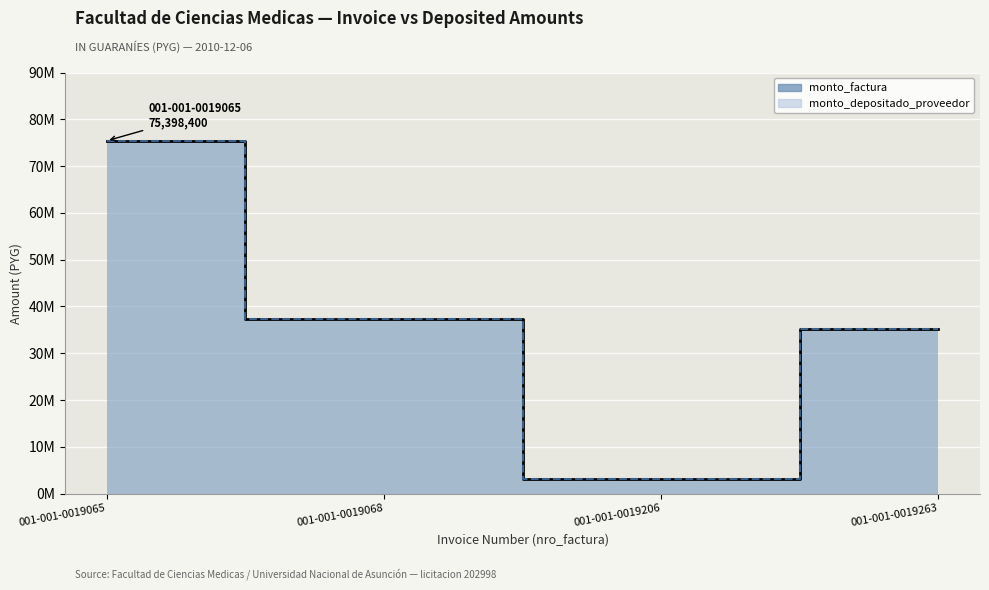

At which category is the sum across all series the highest?

001-001-0019065